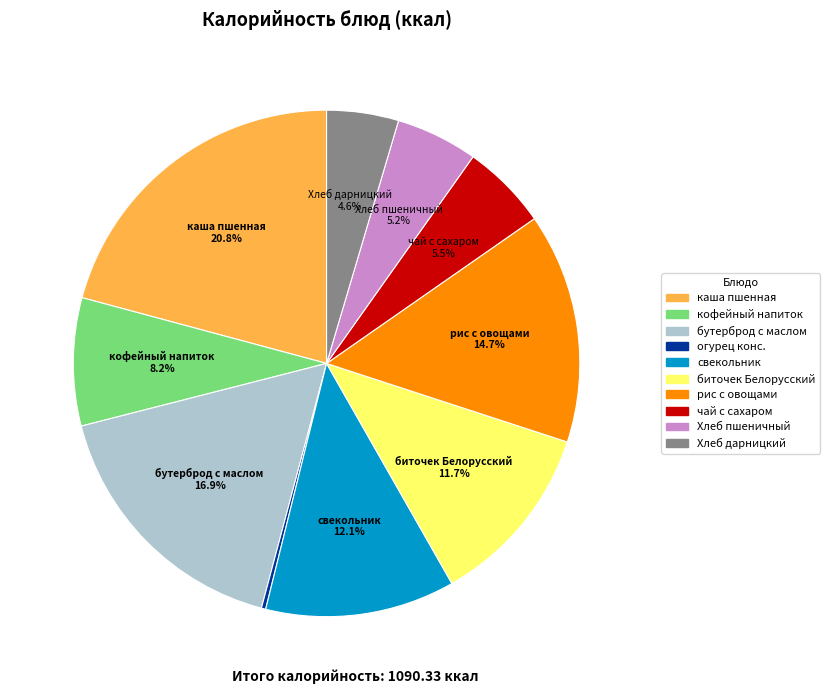

Is Хлеб пшеничный the majority of the pie?

No